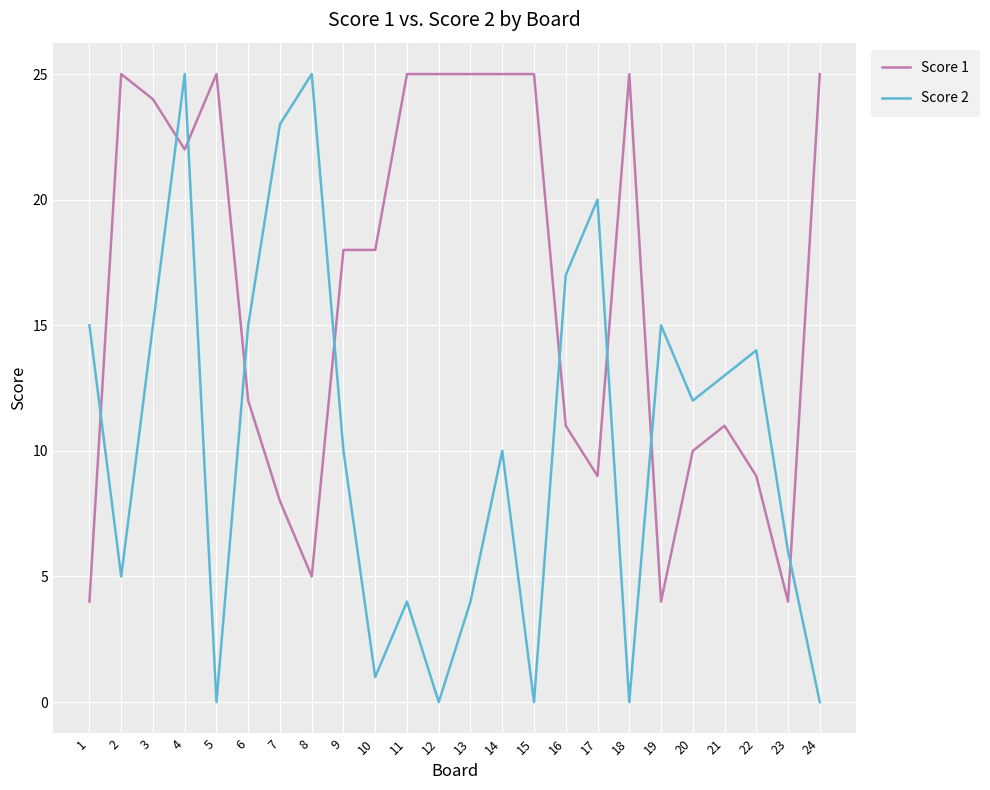

Rank the series at 20 from lowest to highest value.

Score 1, Score 2